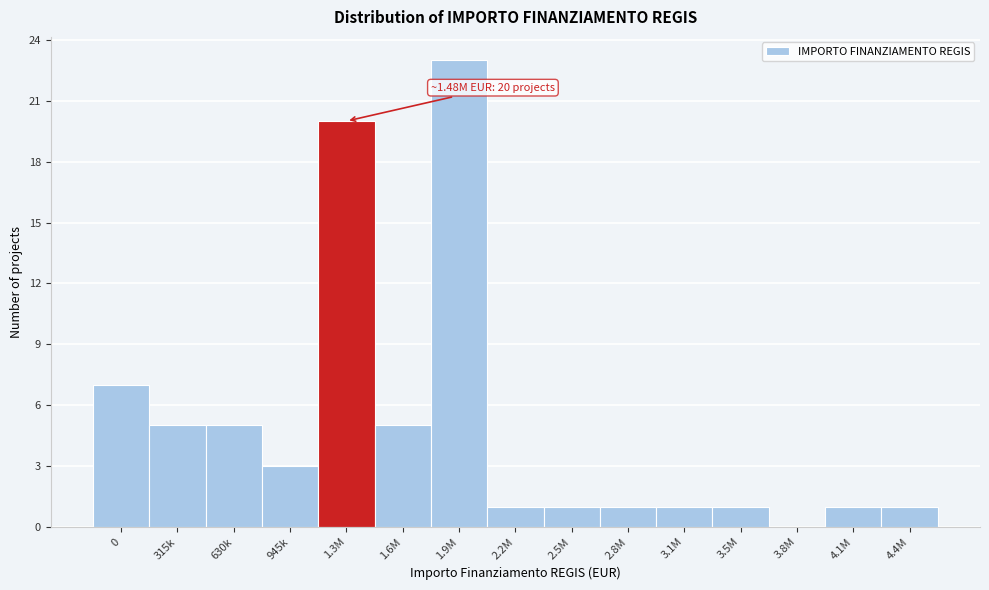

Reading left to right, what are all the values shown in this chart?

0=7	315k=5	630k=5	945k=3	1.3M=20	1.6M=5	1.9M=23	2.2M=1	2.5M=1	2.8M=1	3.1M=1	3.5M=1	3.8M=0	4.1M=1	4.4M=1